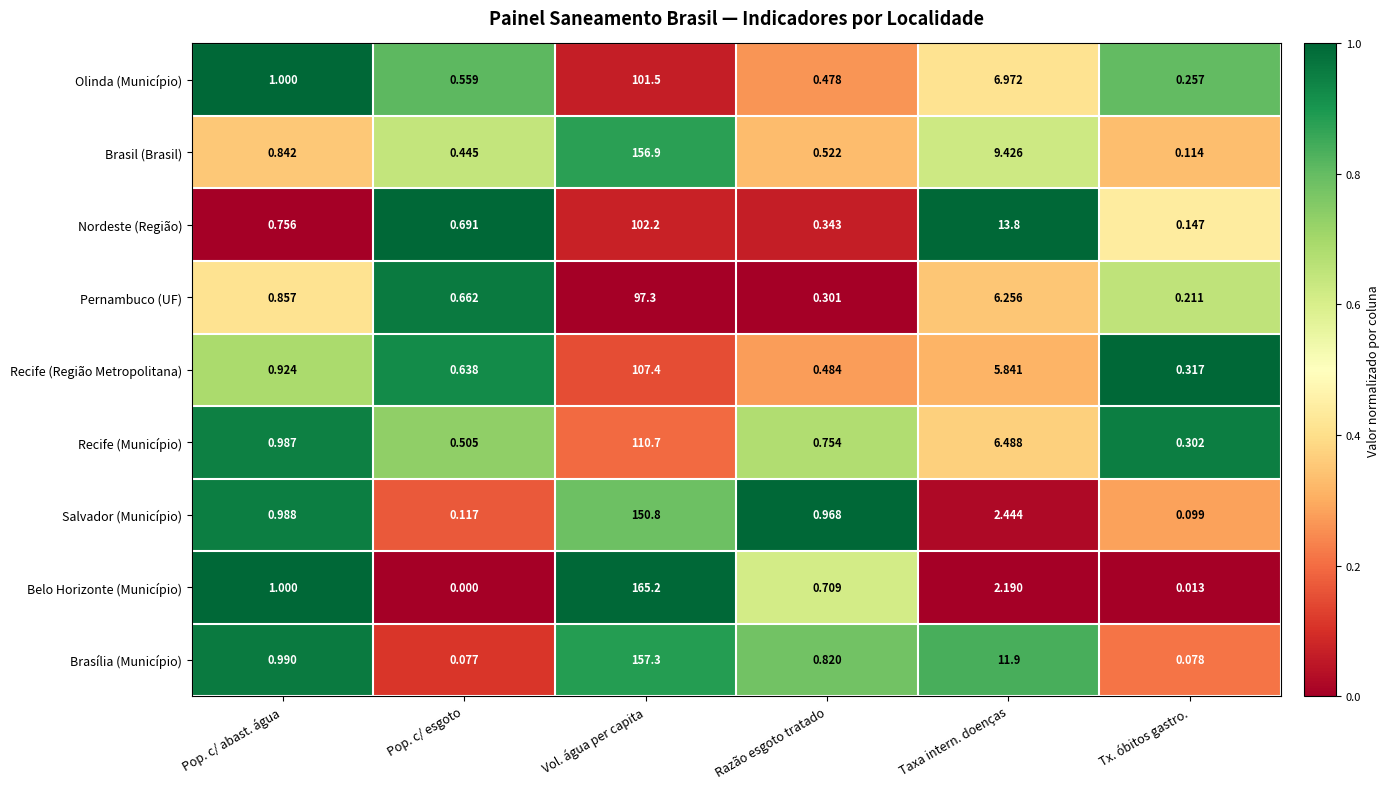

At which category is the sum across all series the highest?

Vol. água per capita